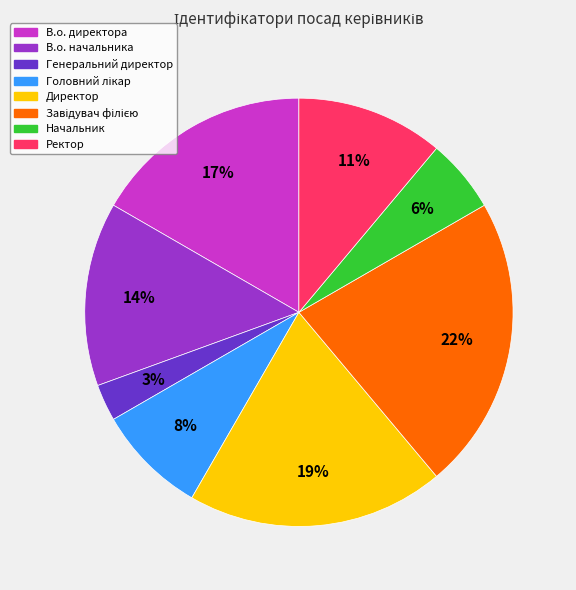

To the nearest percent, what portion does В.о. директора represent?

17%